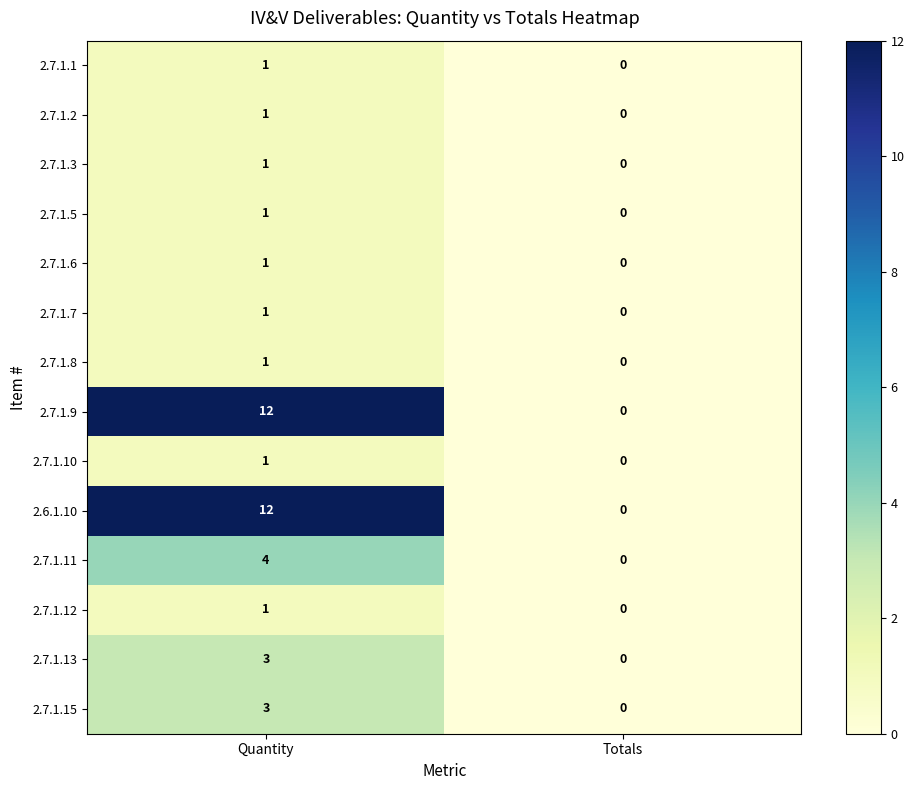

List the labels in order of 2.7.1.15 value, largest first.

Quantity, Totals